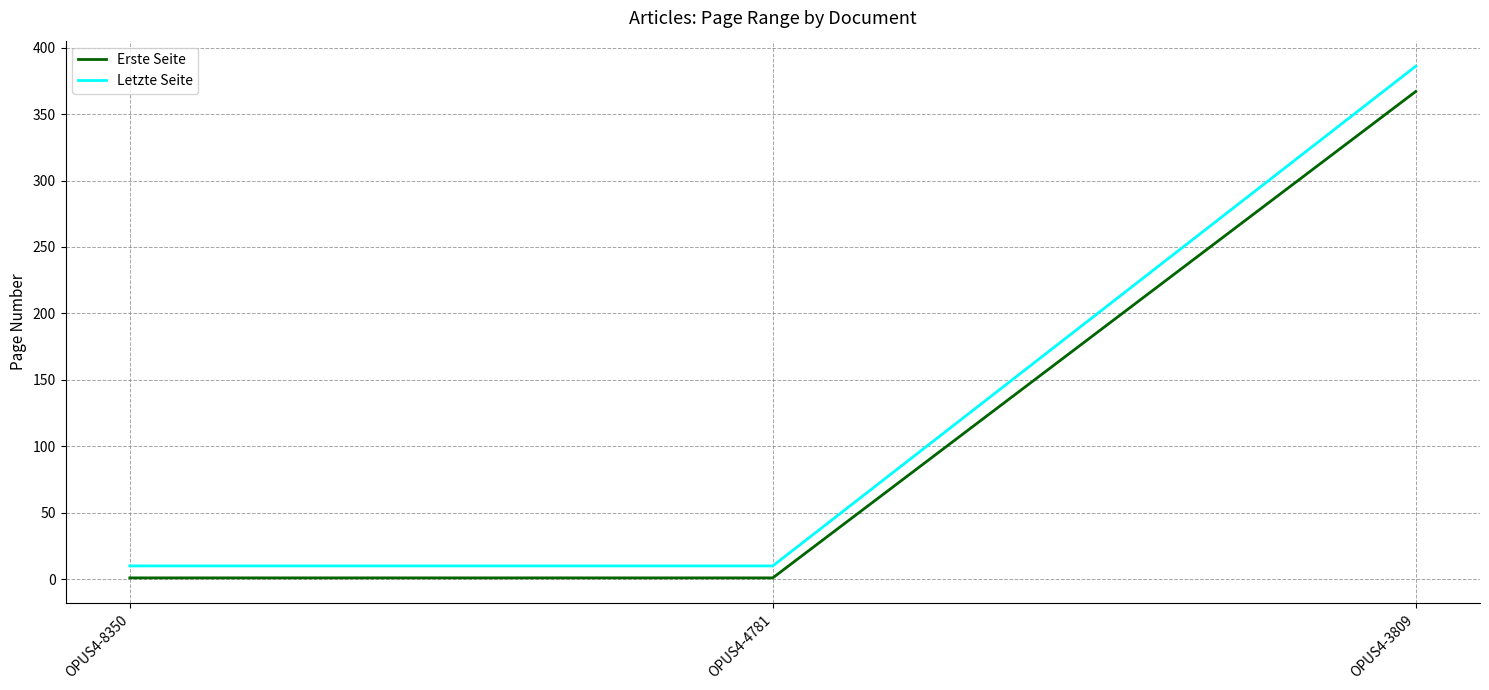

List the series in order of their peak value, lowest first.

Erste Seite, Letzte Seite